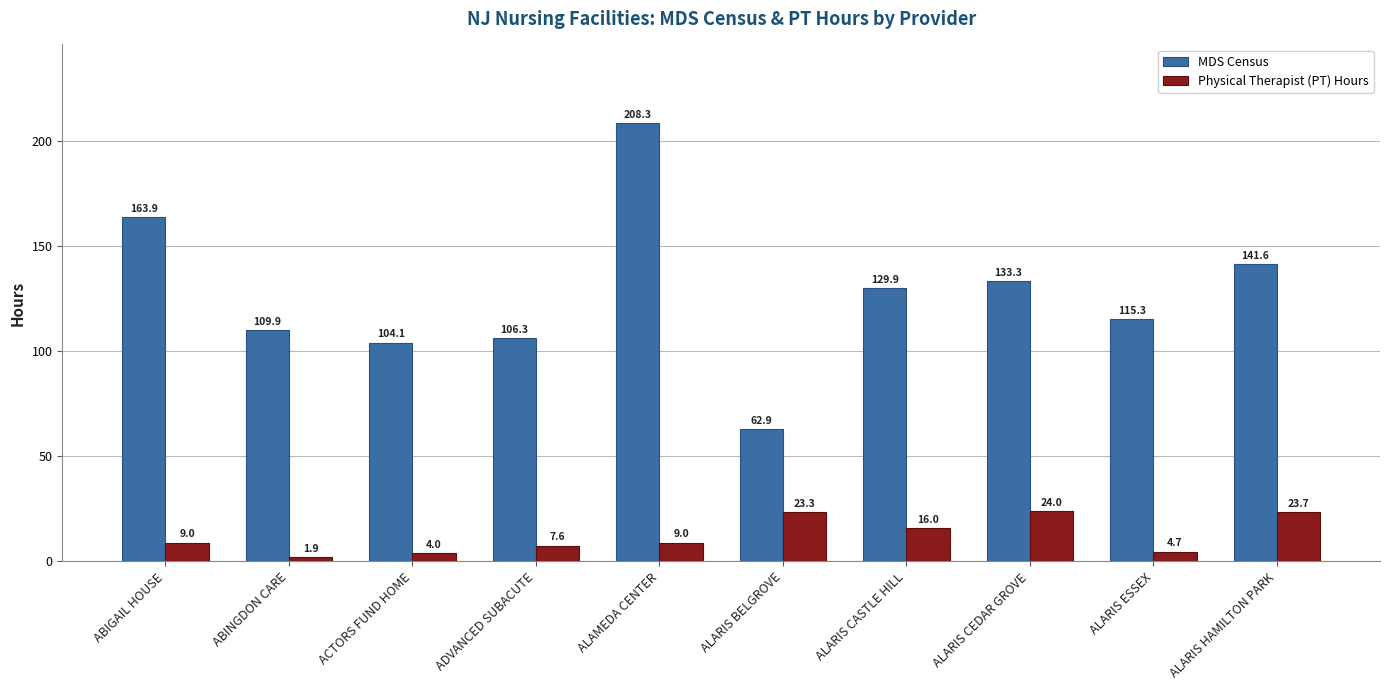

List the series in order of their overall mean, highest first.

MDS Census, Physical Therapist (PT) Hours